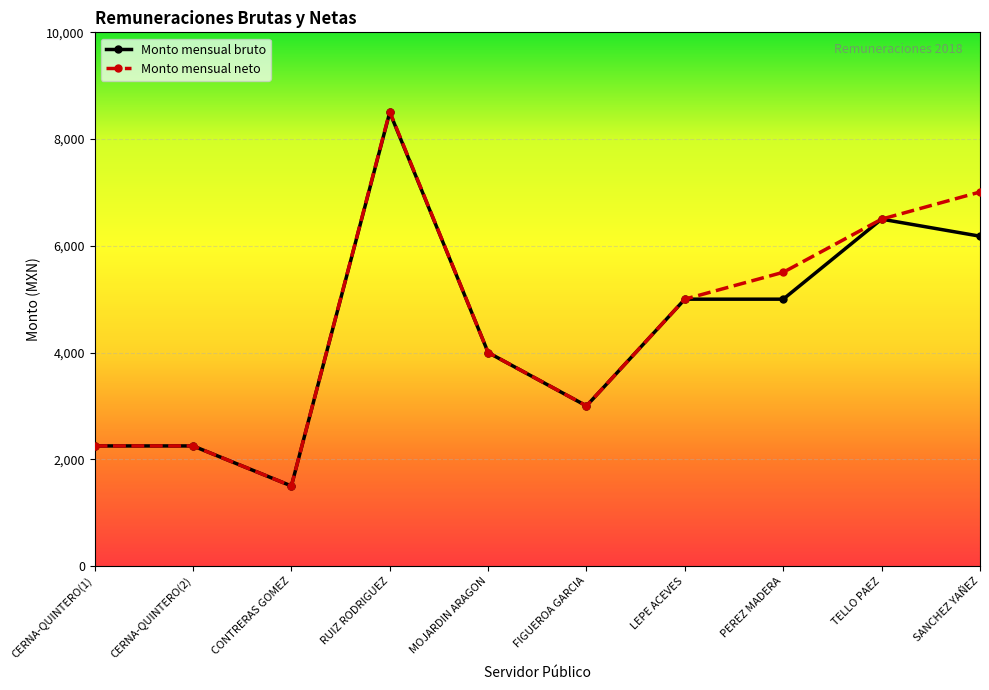

What position from the left is CERNA-QUINTERO(1)?

1